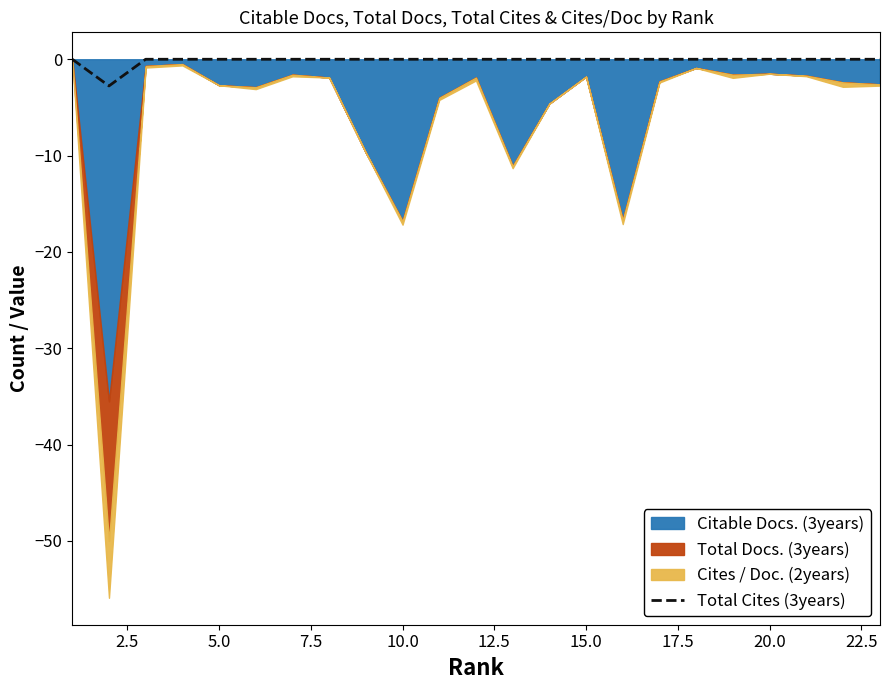

The Total Cites (3years) series shows 0.0 at 10.0. True or false?

True